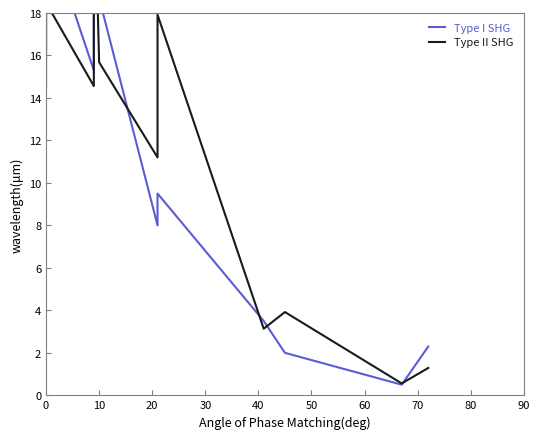

How many lines are shown in the chart?

2